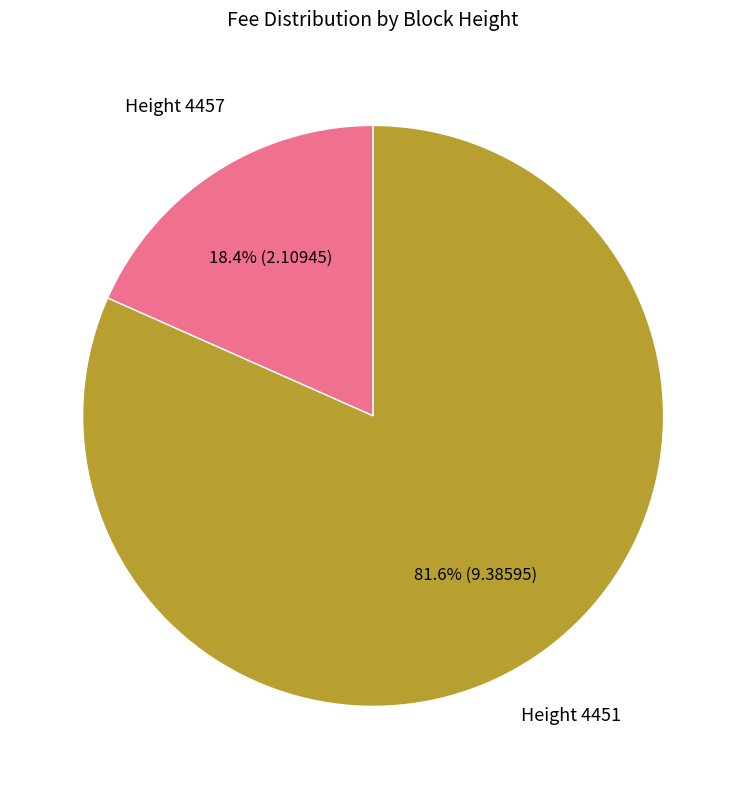

Is there a majority slice in this chart?

Yes